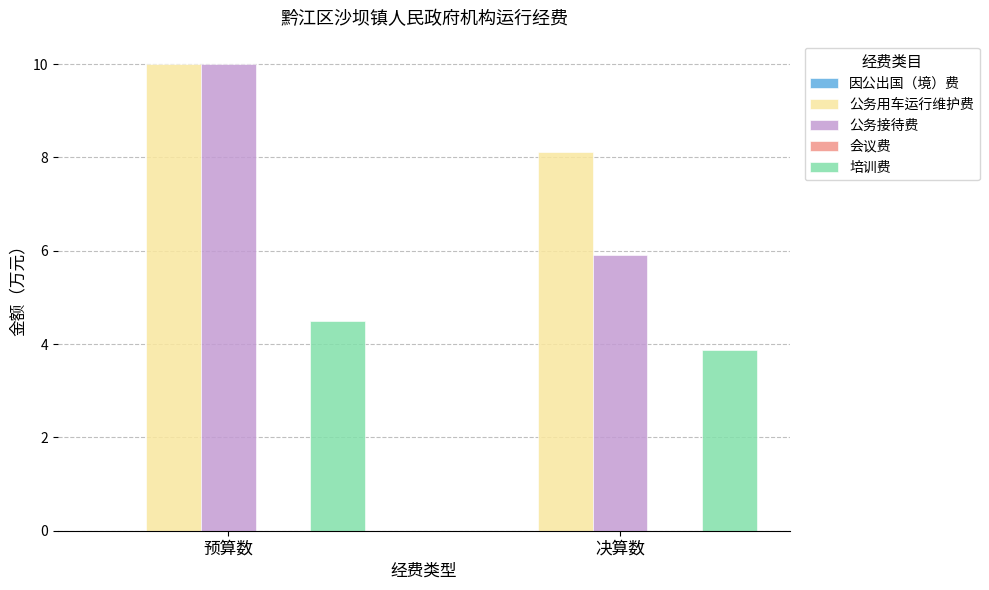

What is the sum of the 公务用车运行维护费 values at 预算数 and 决算数?

18.1